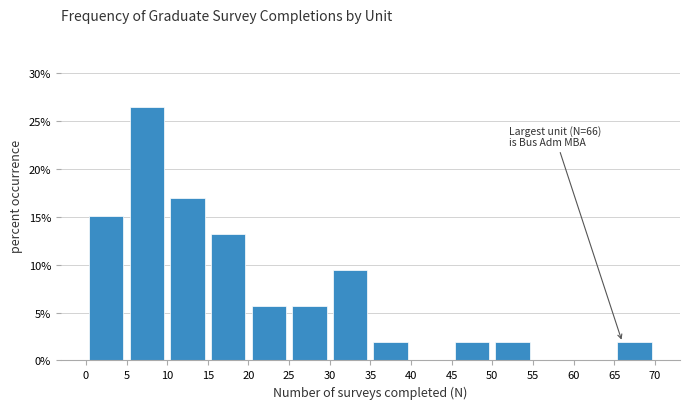

Over which range of the x-axis is the bar tallest?

5 to 10